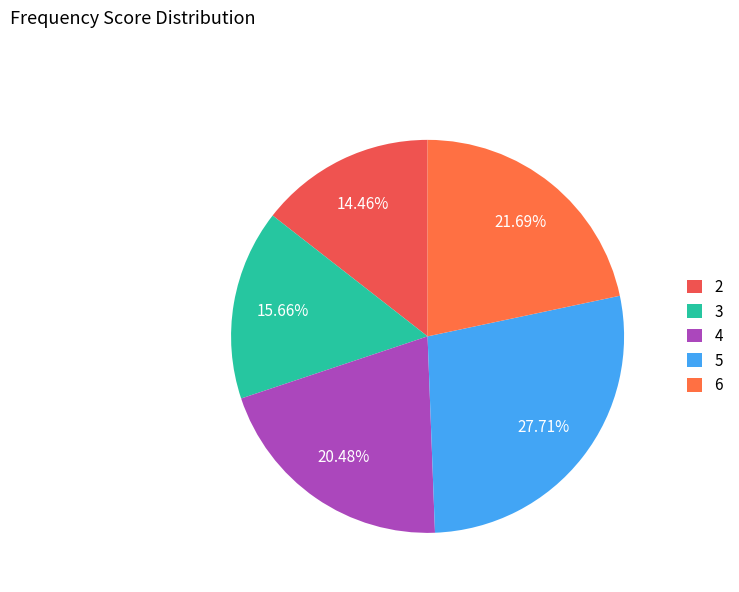

Is there any slice that represents more than half of the pie?

No